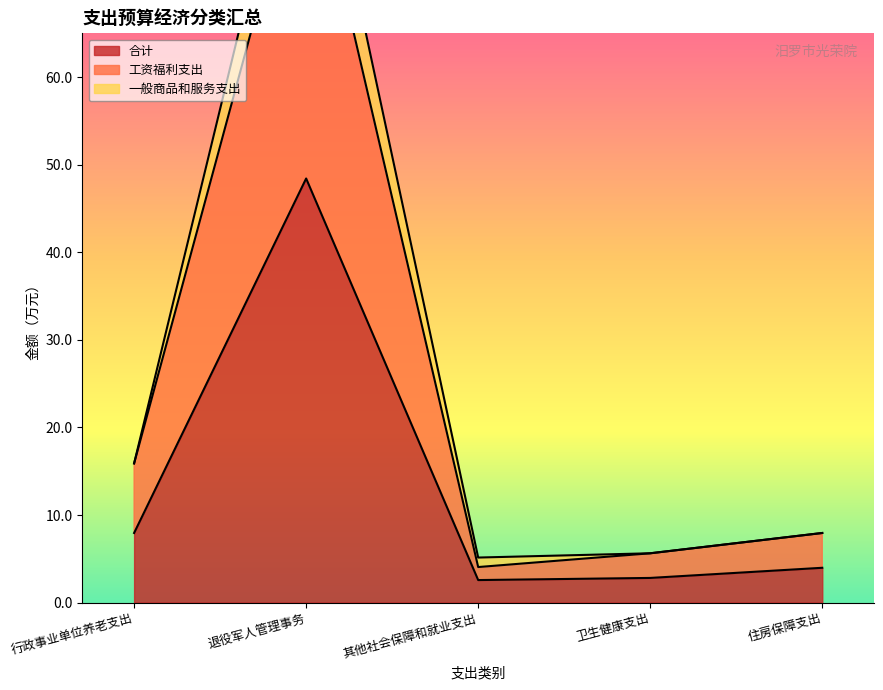

The value of 合计 at 行政事业单位养老支出 is 11.8. True or false?

False